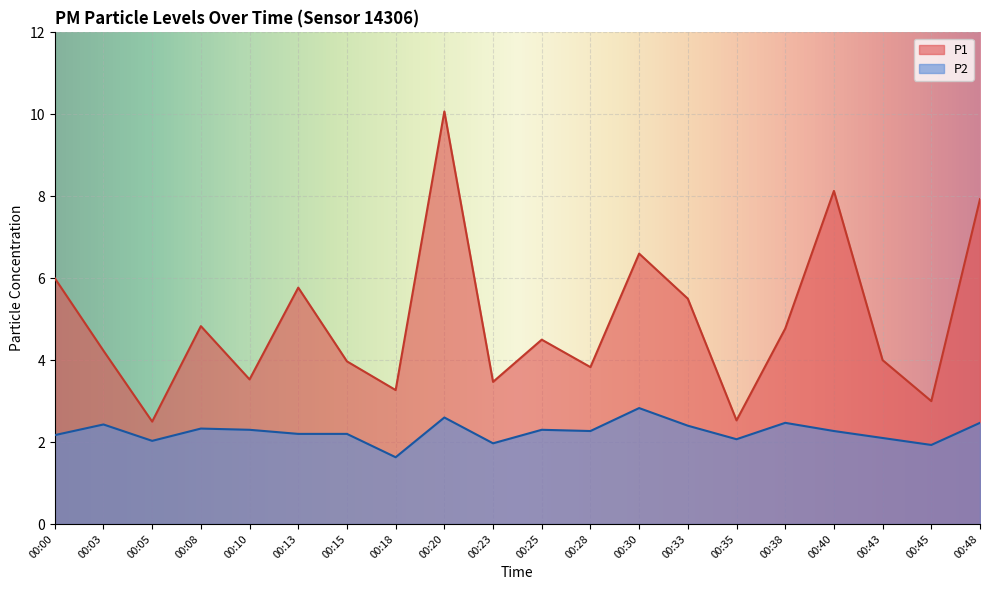

Rank the categories by P1 value from lowest to highest.

00:05, 00:35, 00:45, 00:18, 00:23, 00:10, 00:28, 00:15, 00:43, 00:03, 00:25, 00:38, 00:08, 00:33, 00:13, 00:00, 00:30, 00:48, 00:40, 00:20